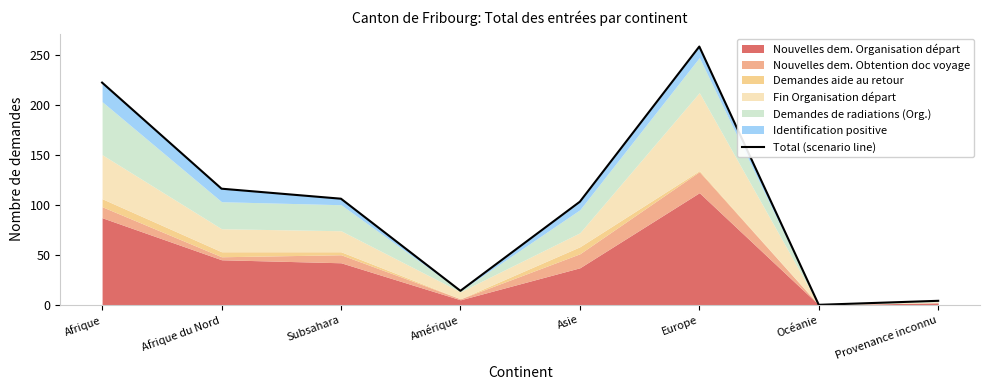

What is the sum of all values?

823